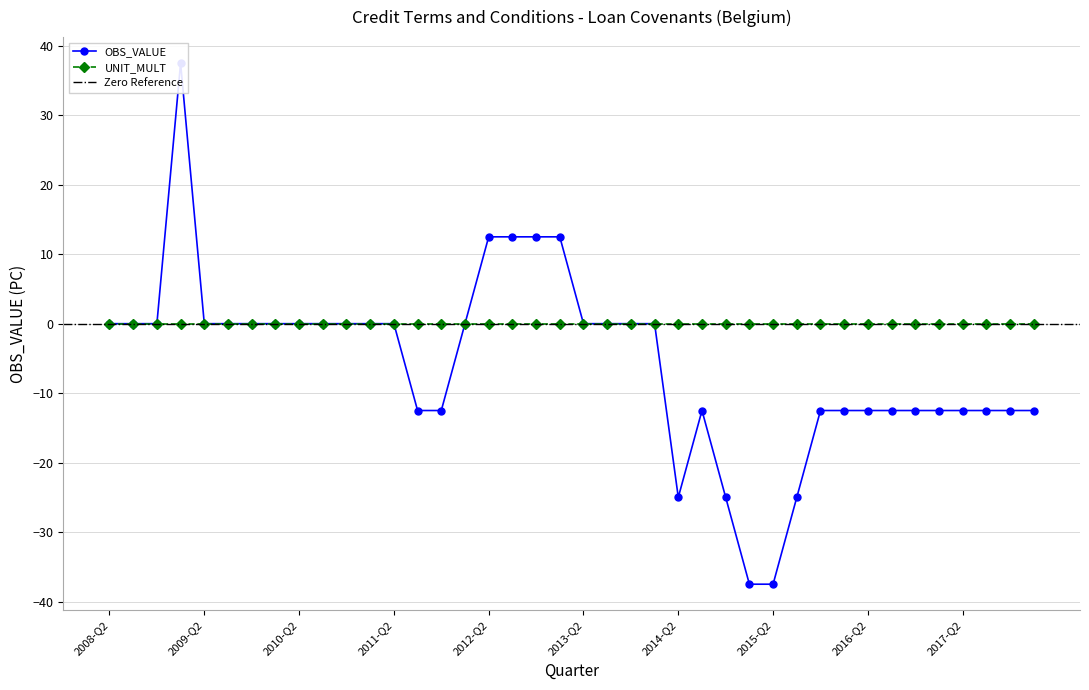

Rank the categories by value from lowest to highest.

2015-Q1, 2015-Q2, 2014-Q2, 2014-Q4, 2015-Q3, 2011-Q3, 2011-Q4, 2014-Q3, 2015-Q4, 2016-Q1, 2016-Q2, 2016-Q3, 2016-Q4, 2017-Q1, 2017-Q2, 2017-Q3, 2017-Q4, 2018-Q1, 2008-Q2, 2008-Q3, 2008-Q4, 2009-Q2, 2009-Q3, 2009-Q4, 2010-Q1, 2010-Q2, 2010-Q3, 2010-Q4, 2011-Q1, 2011-Q2, 2012-Q1, 2013-Q2, 2013-Q3, 2013-Q4, 2014-Q1, 2012-Q2, 2012-Q3, 2012-Q4, 2013-Q1, 2009-Q1